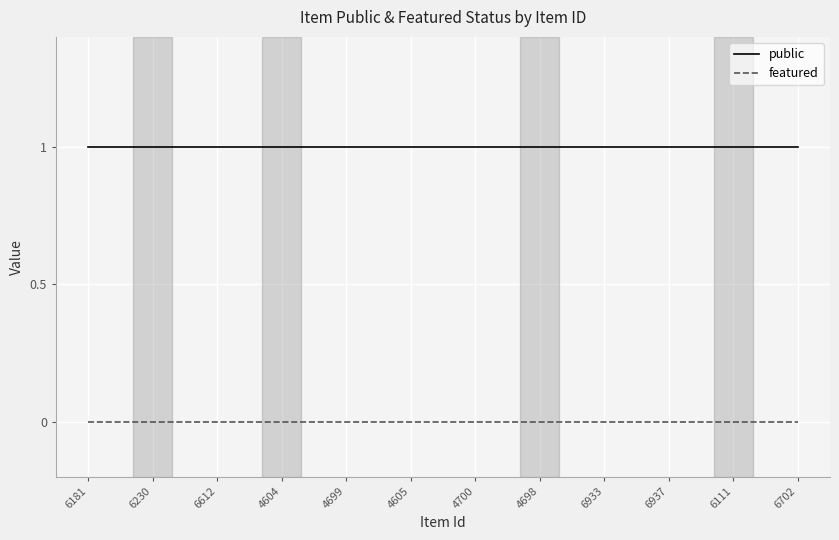

What position from the right is 6937?

3